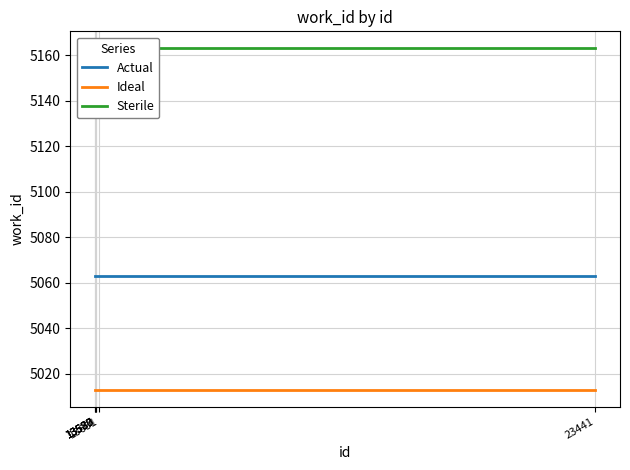

How many lines are shown in the chart?

3